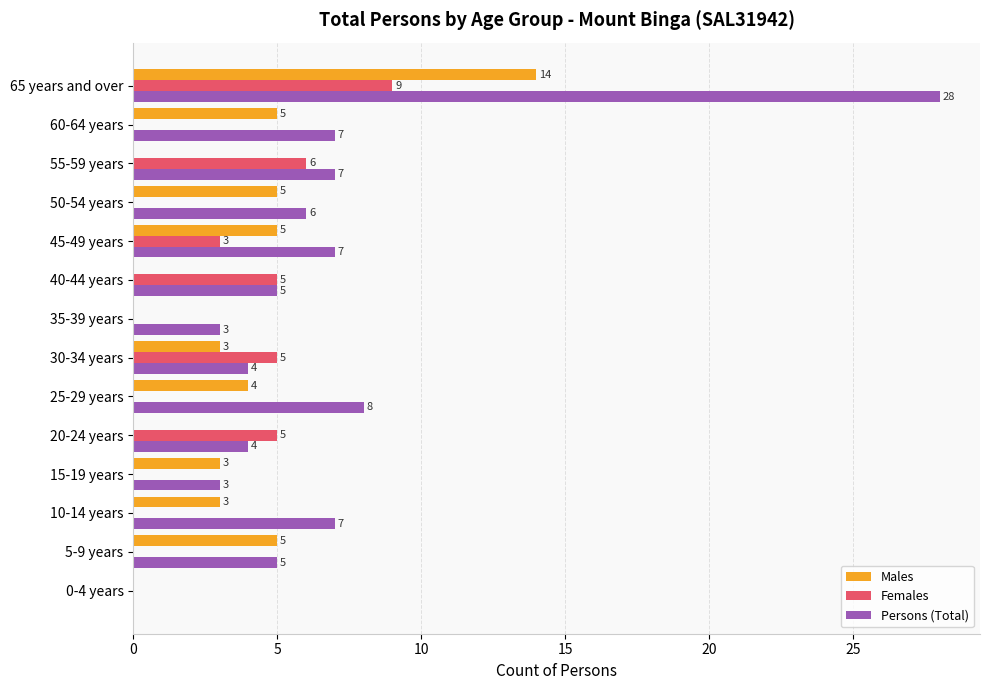

What is the average value of the Persons (Total) series?

7